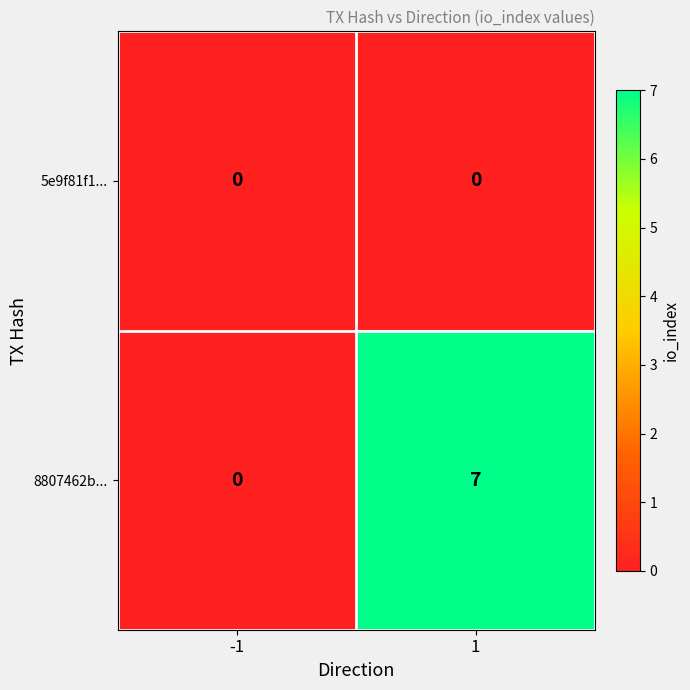

Which series has the largest total across all categories?

8807462b...